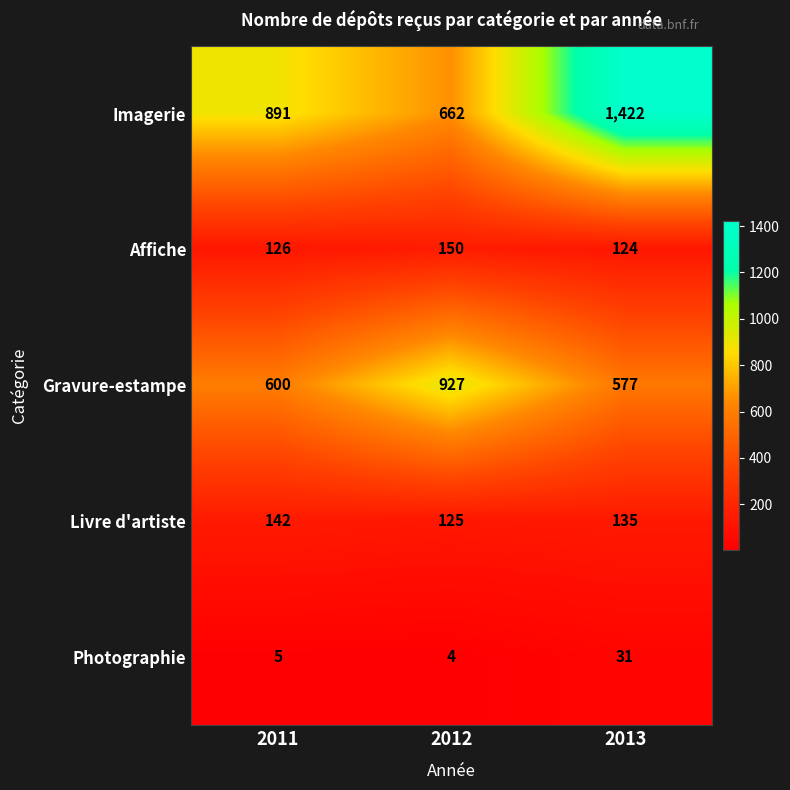

Which series has the widest spread of values?

Imagerie